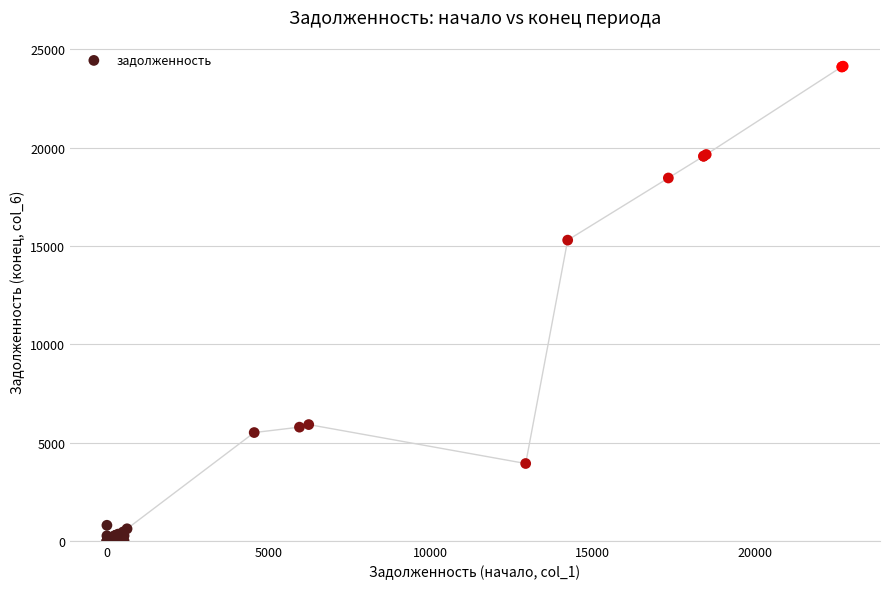

What Y value in the scatter plot is closest to 12074?

15300.2